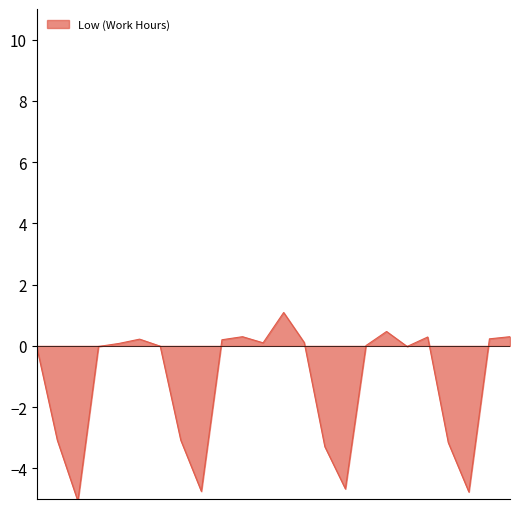

What is the maximum value shown in the chart?

1.1